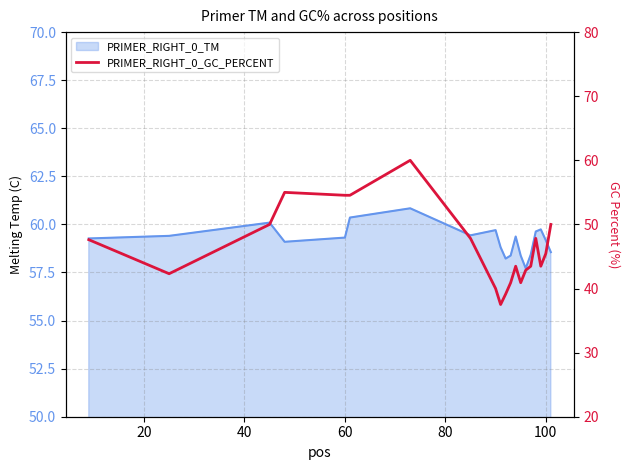

What is the minimum value shown in the chart?

37.5